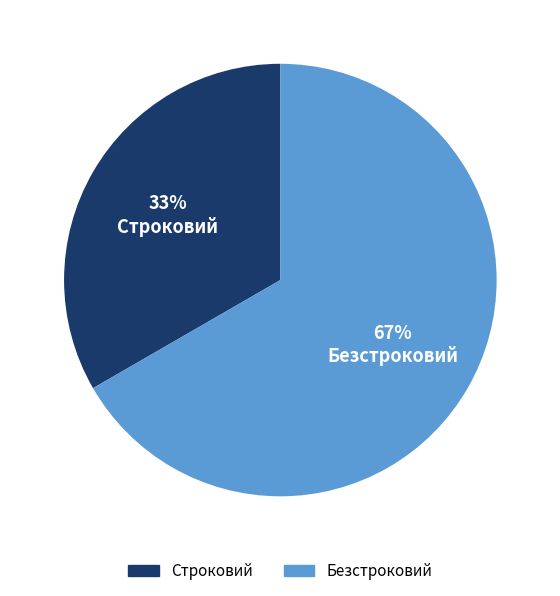

True or false: Строковий accounts for 27% of the total.

False